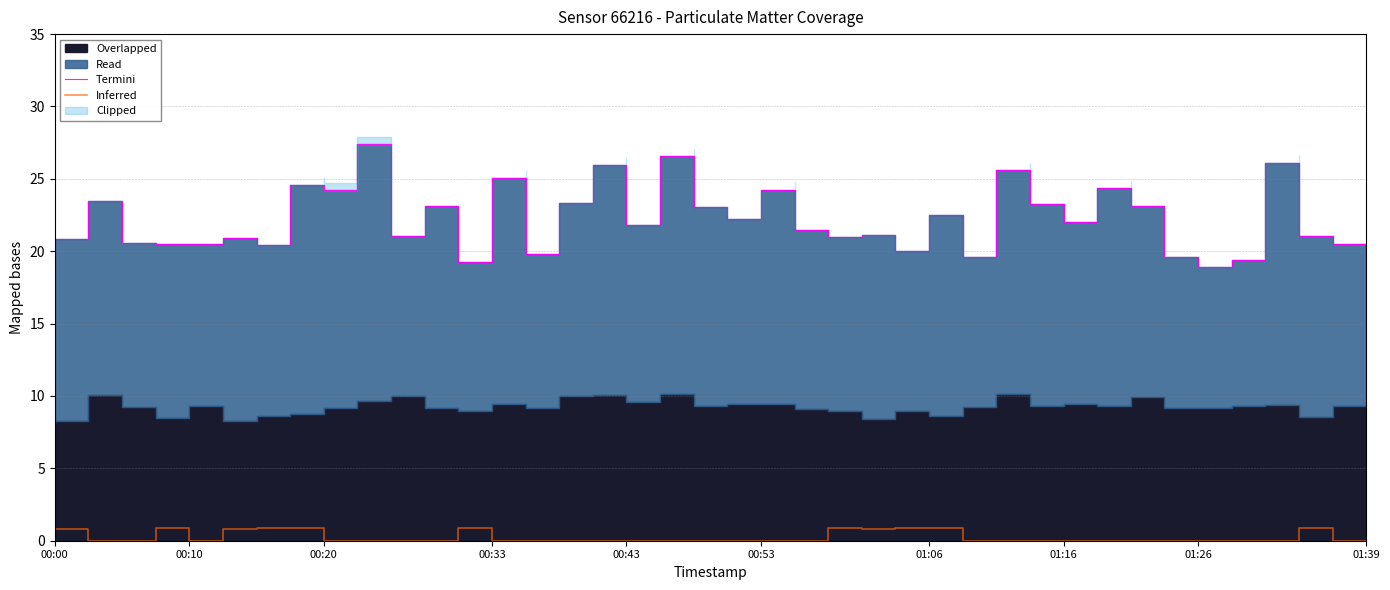

What is the difference between the maximum and second lowest values in the Termini series?

8.2